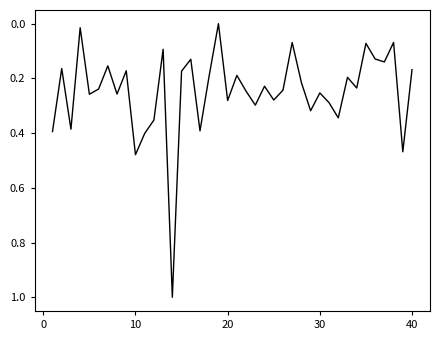

Does the chart display data point markers on the line(s)?

No